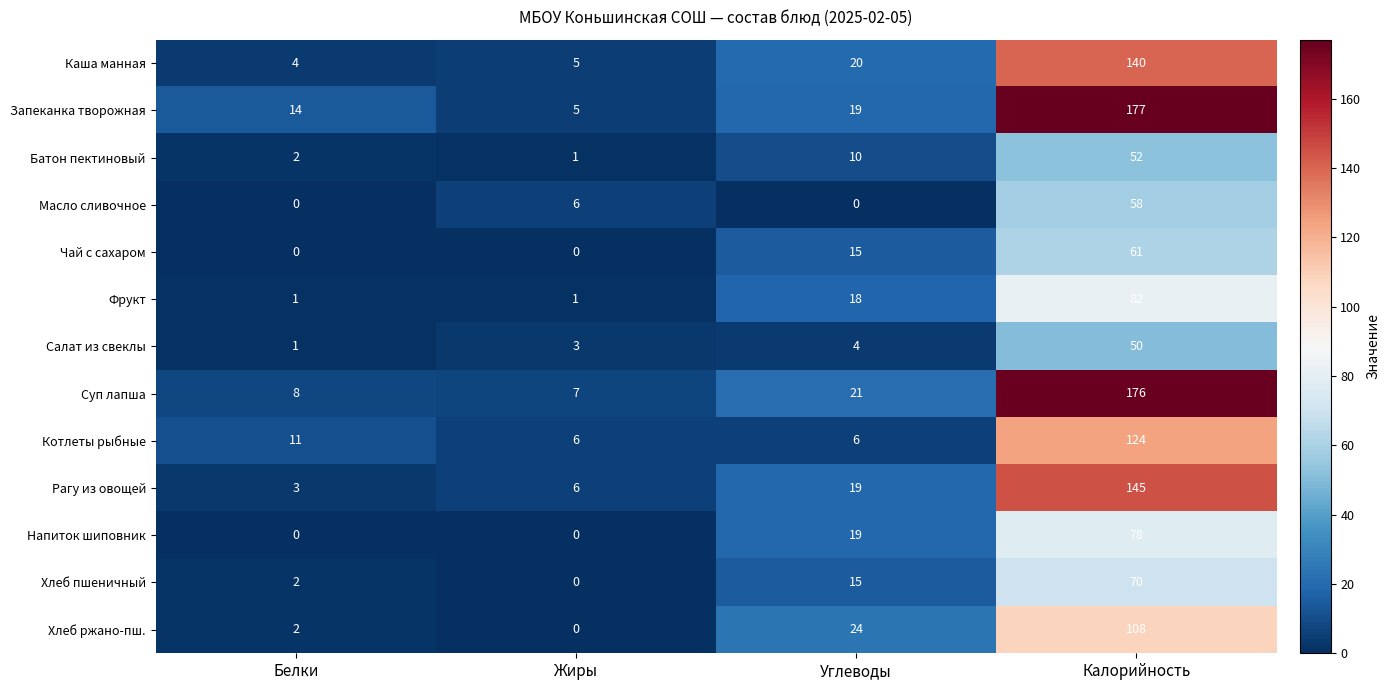

At which category is the sum across all series the highest?

Калорийность